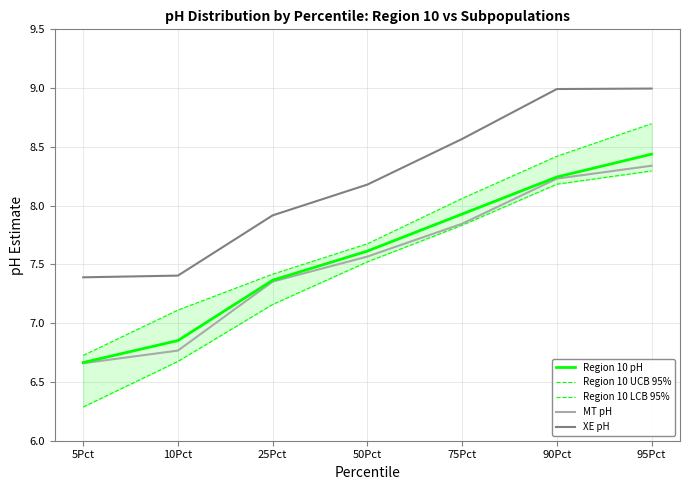

The XE pH series shows 9.0 at 90Pct. True or false?

True